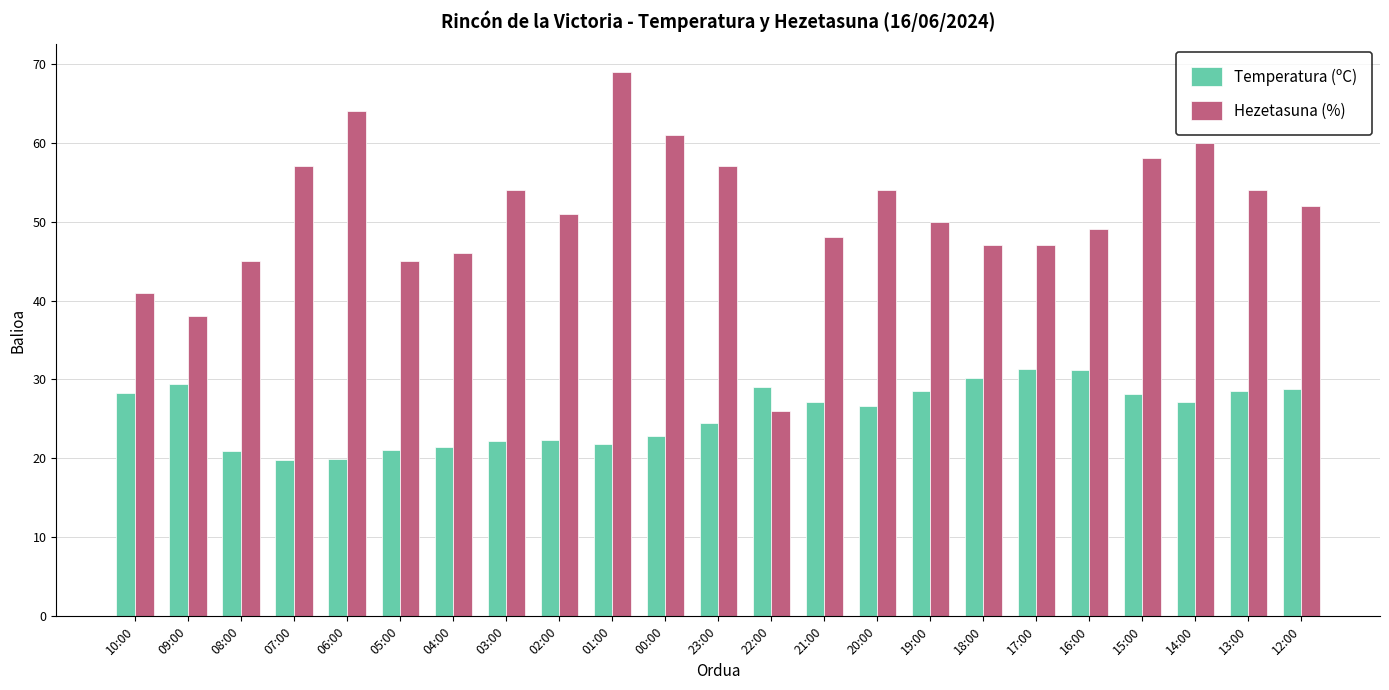

The Temperatura (ºC) series shows 10.1 at 08:00. True or false?

False